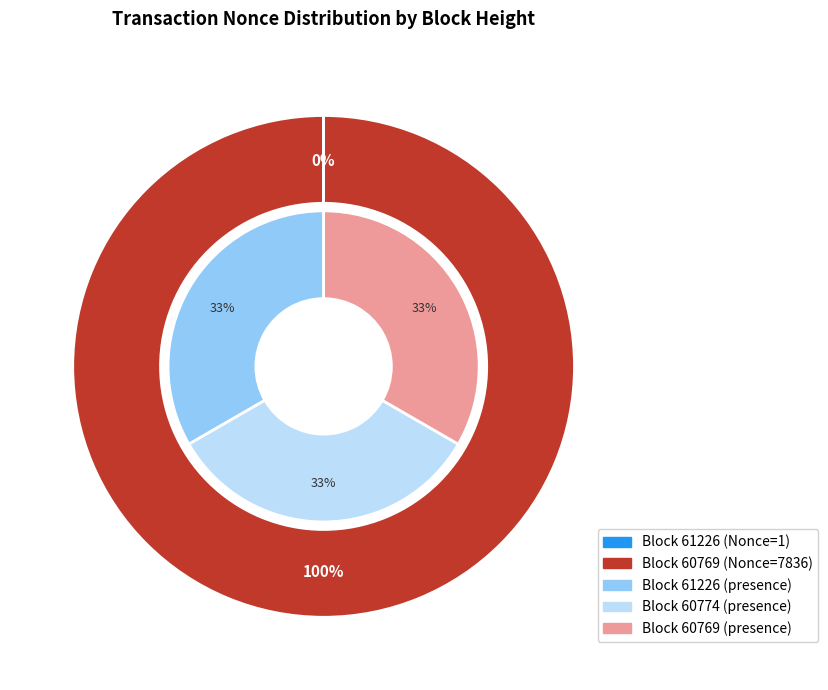

Is there any slice that represents more than half of the pie?

Yes